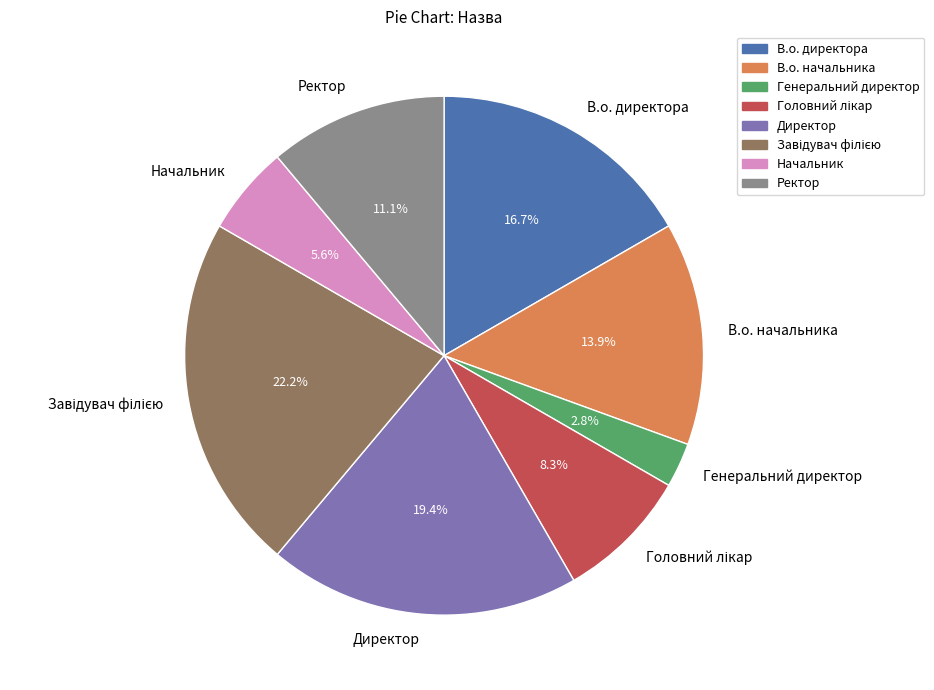

What percentage is the Генеральний директор slice, to the nearest percent?

3%